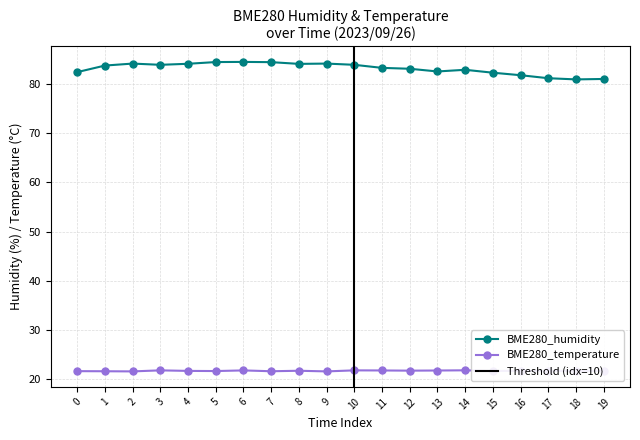

The BME280_temperature series shows 21.8 at 13. True or false?

True